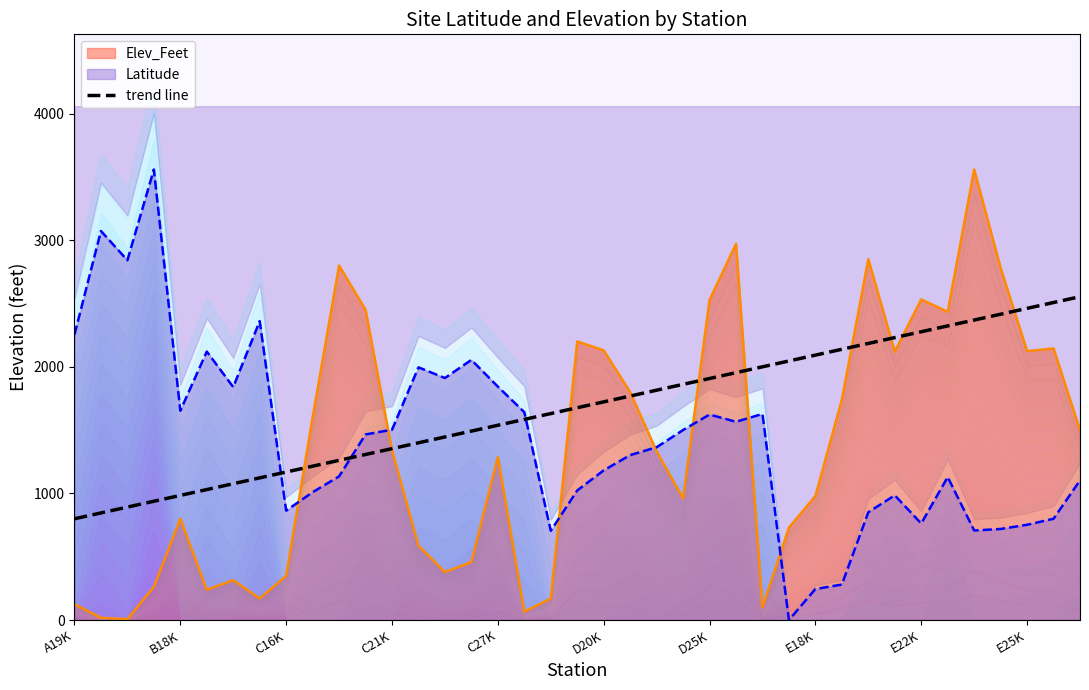

What is the maximum value for Elev_Feet?

3558.0